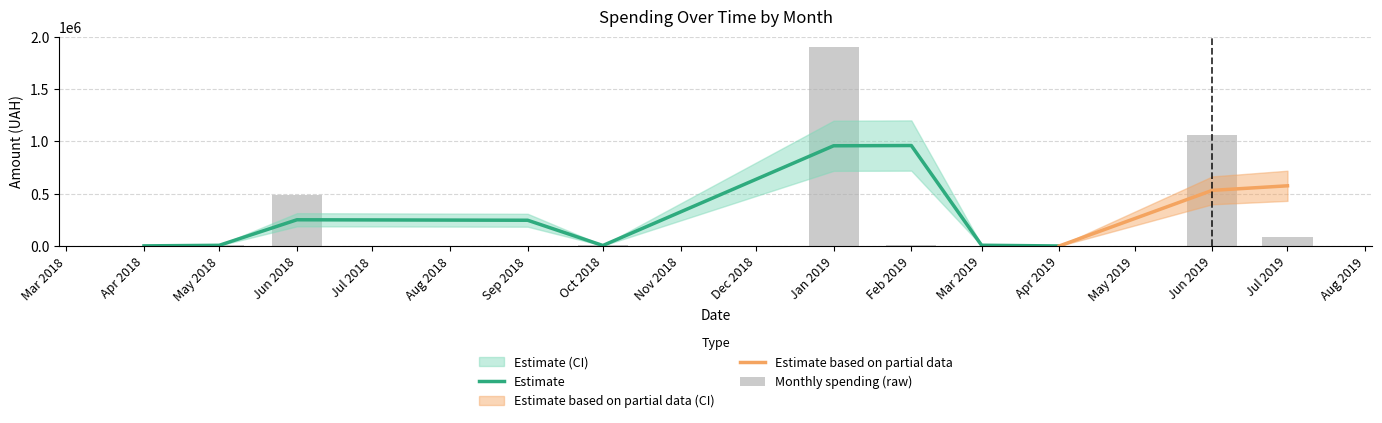

Read the value at 30.

9120.0